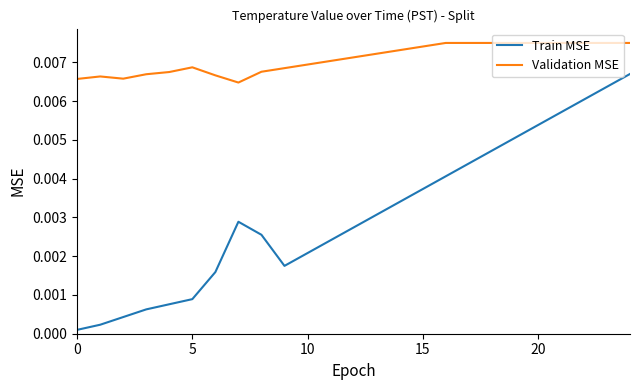

List the series in order of their overall mean, lowest first.

Train MSE, Validation MSE